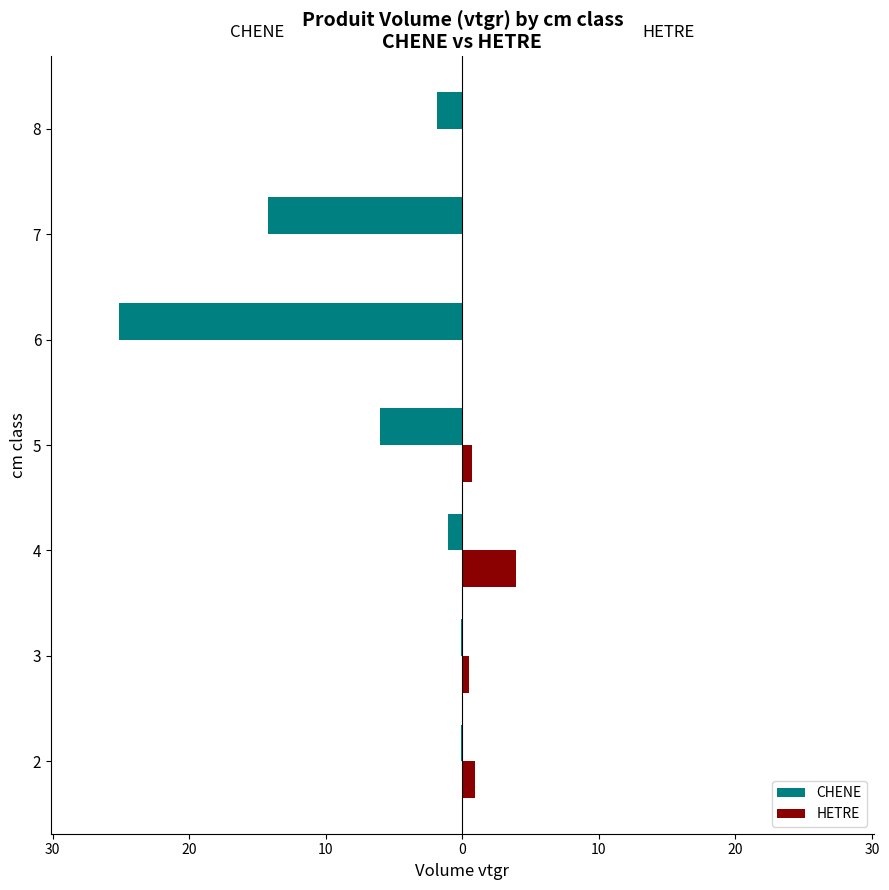

What are all the series names shown in the legend?

CHENE, HETRE